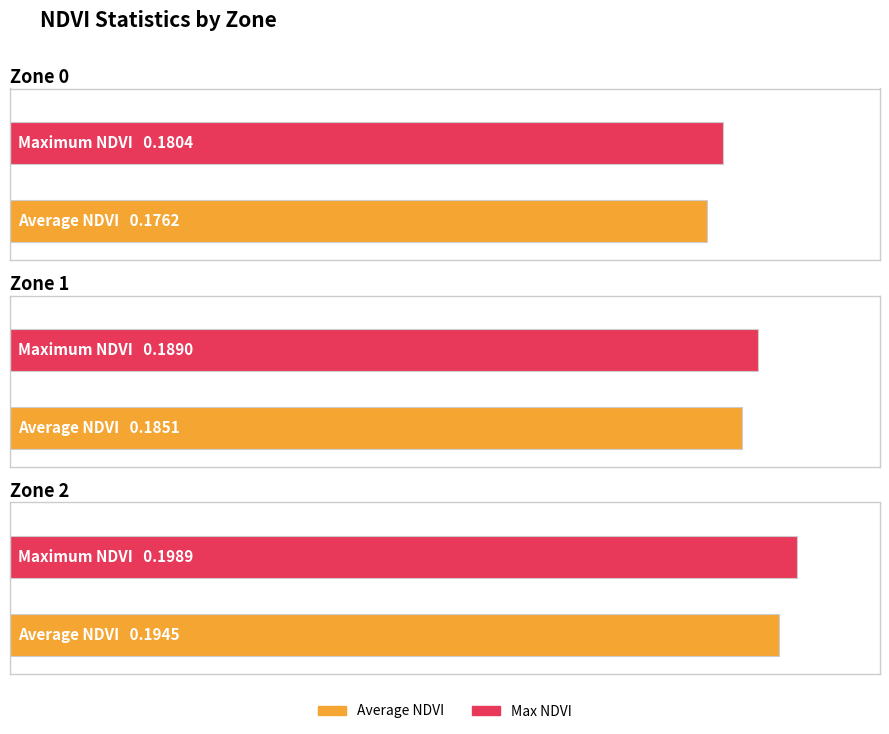

Where is Max NDVI nearest to the value 0?

Zone 0